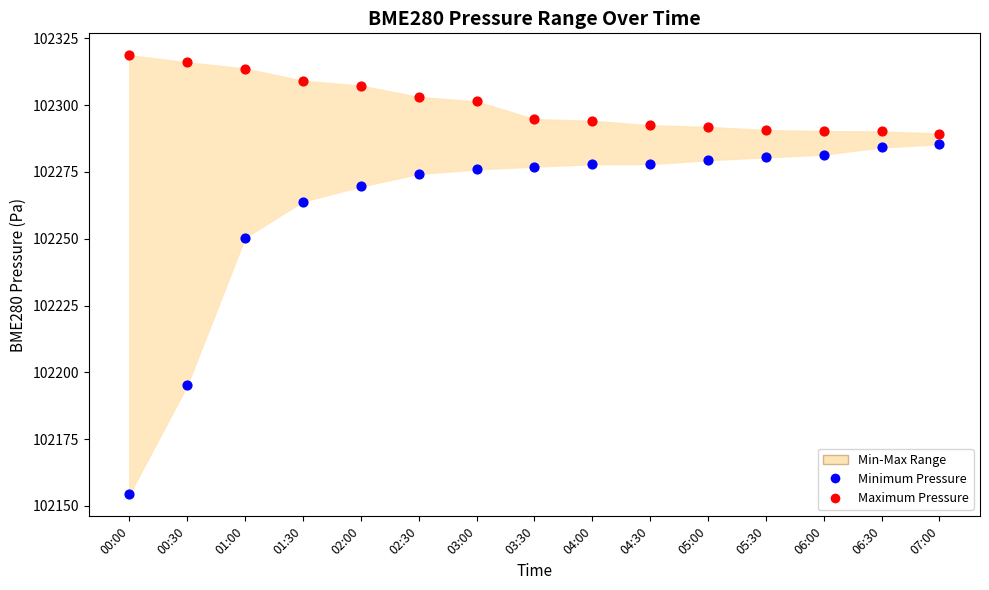

Across all data points, what is the range of Y values (max minus min)?

164.4